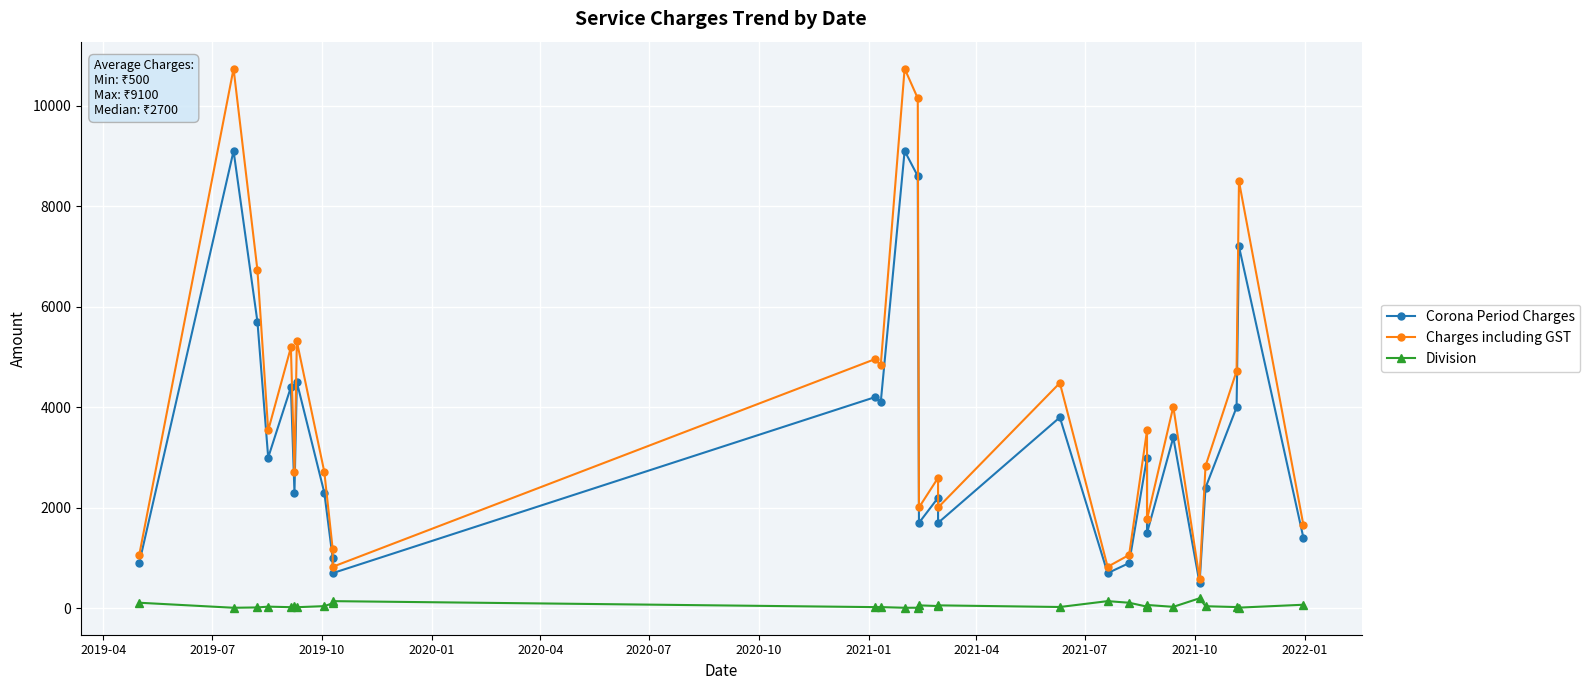

At 2019-04, list the series in order from largest to smallest.

Charges including GST, Corona Period Charges, Division